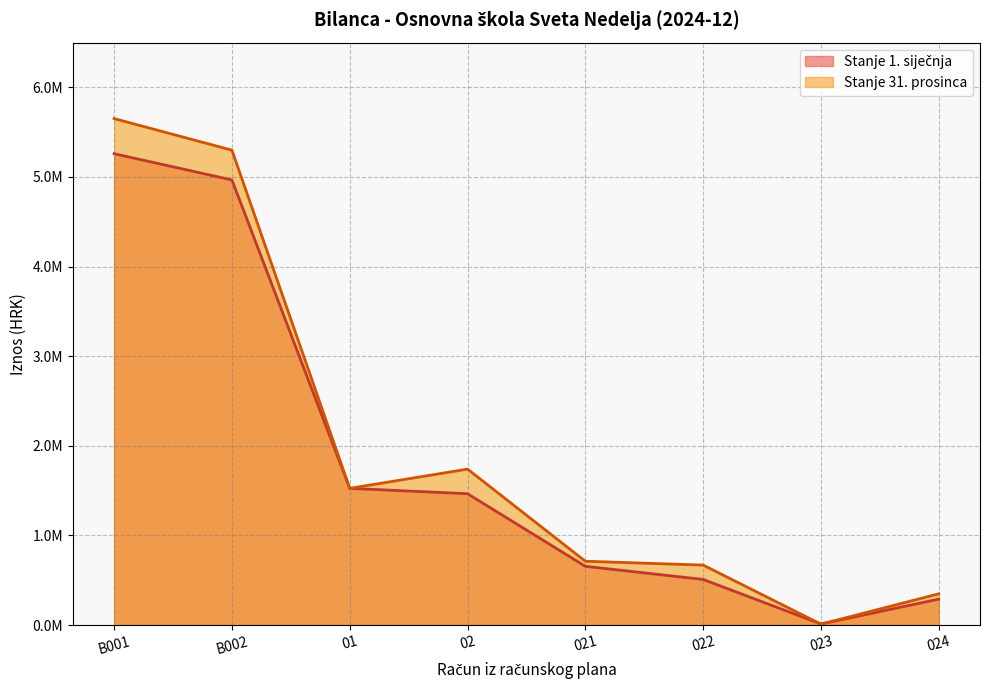

Does the chart have visible grid lines?

Yes